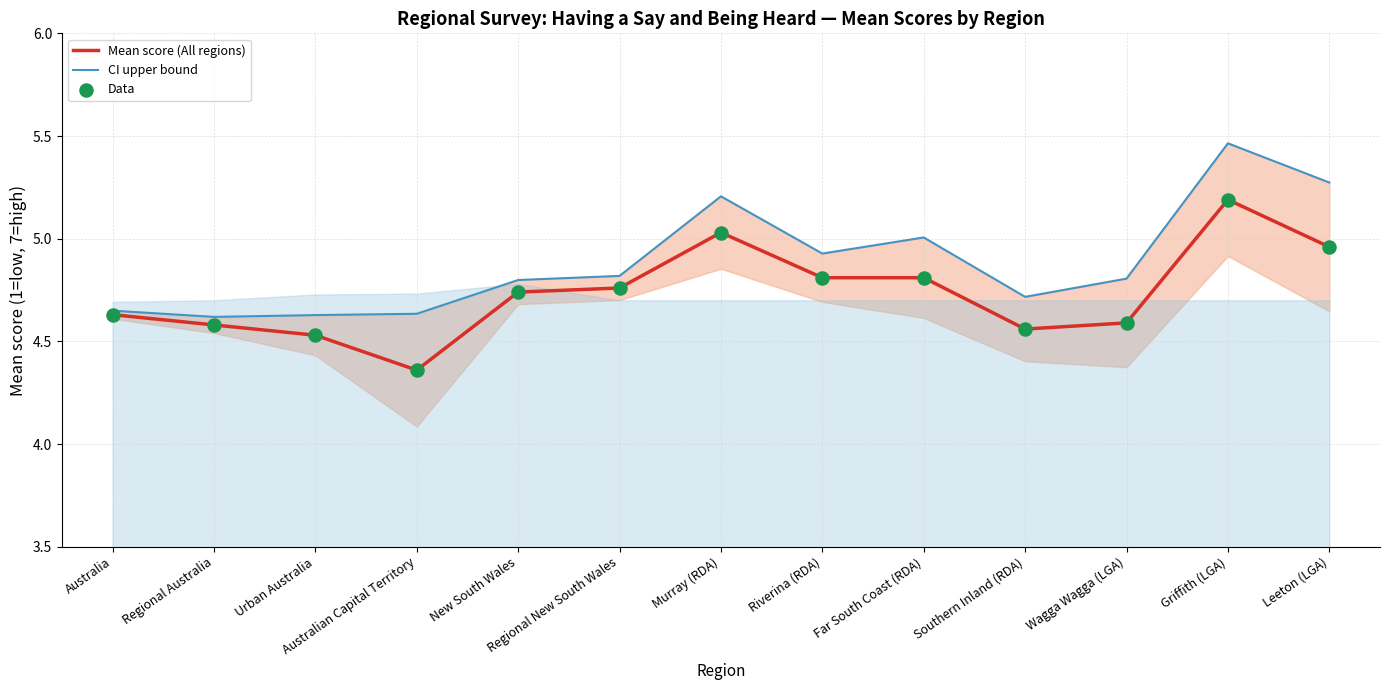

Which series reaches the maximum Y coordinate?

CI upper bound